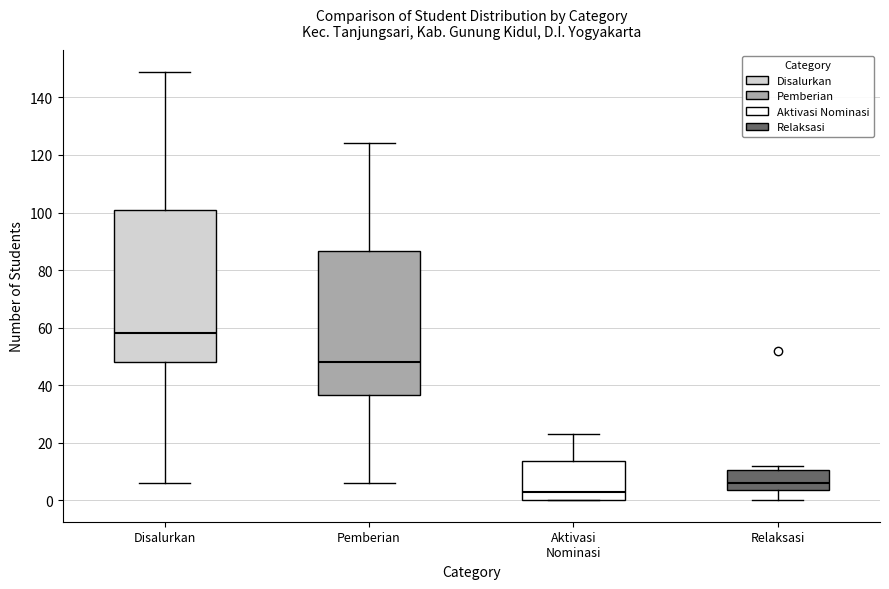

Reading left to right, read every box against the y-axis: the position of its median line, the range the box covers, and the ends of its whiskers. The values are not printed on the chart, so give them approximately, as read against the axis.

Disalurkan: median 58, box 48 to 102, whiskers 6 to 150
Pemberian: median 48, box 36 to 86, whiskers 6 to 124
Aktivasi Nominasi: median 4, box 0 to 14, whiskers 0 to 24
Relaksasi: median 6, box 4 to 10, whiskers 0 to 12